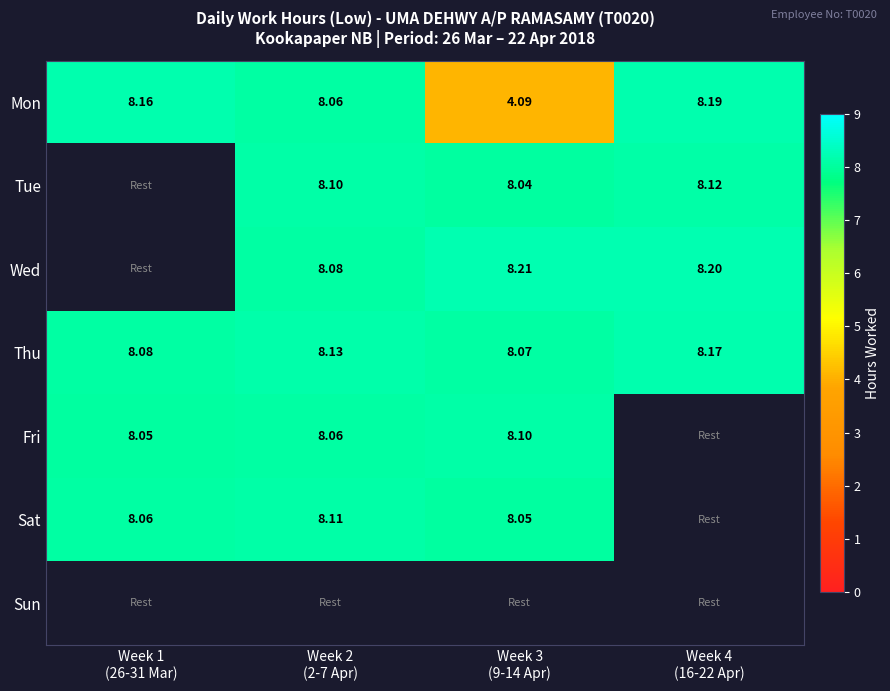

Is the value of Thu at Week 2 (2-7 Apr) greater than the value of Fri at Week 3 (9-14 Apr)?

Yes